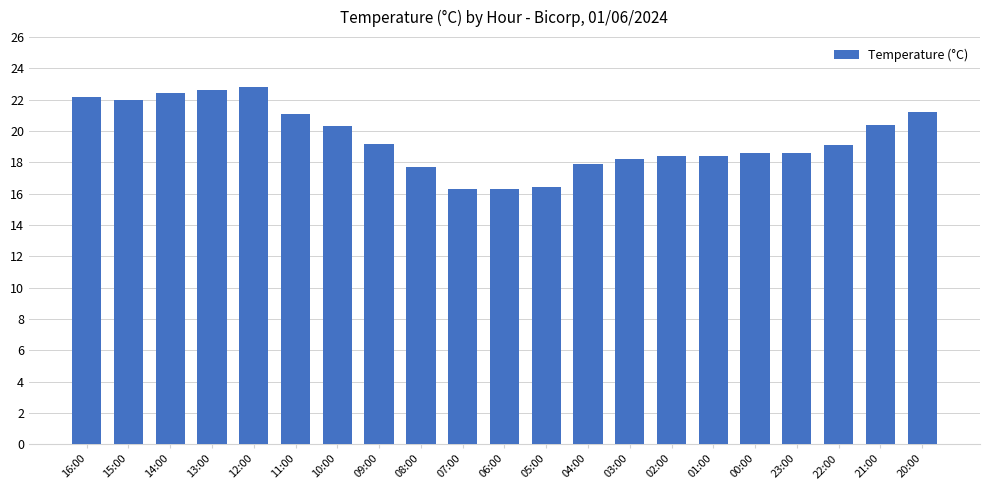

At which label does the data first exceed 19?

16:00